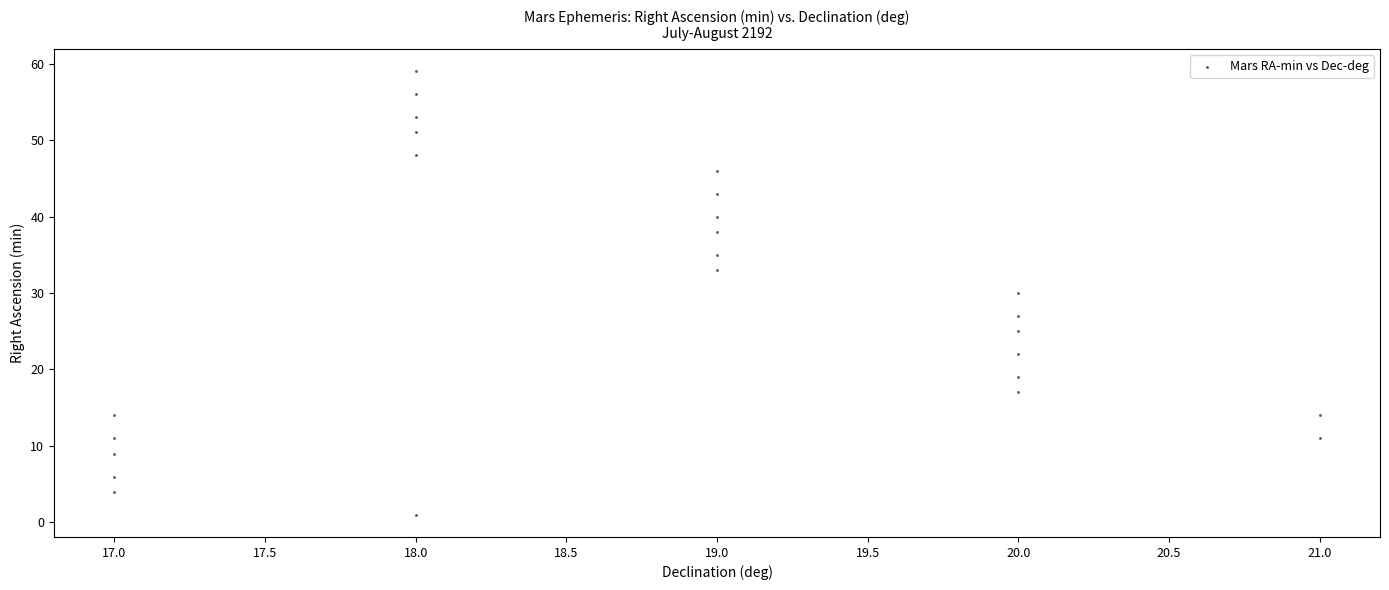

What is the range of X values (max minus min)?

4